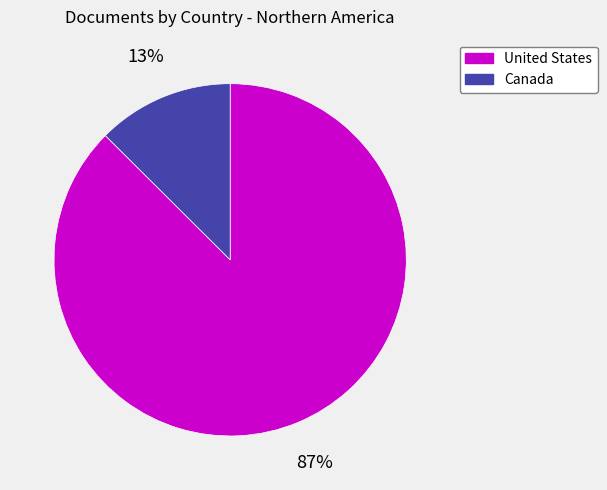

Between Canada and United States, which is larger?

United States